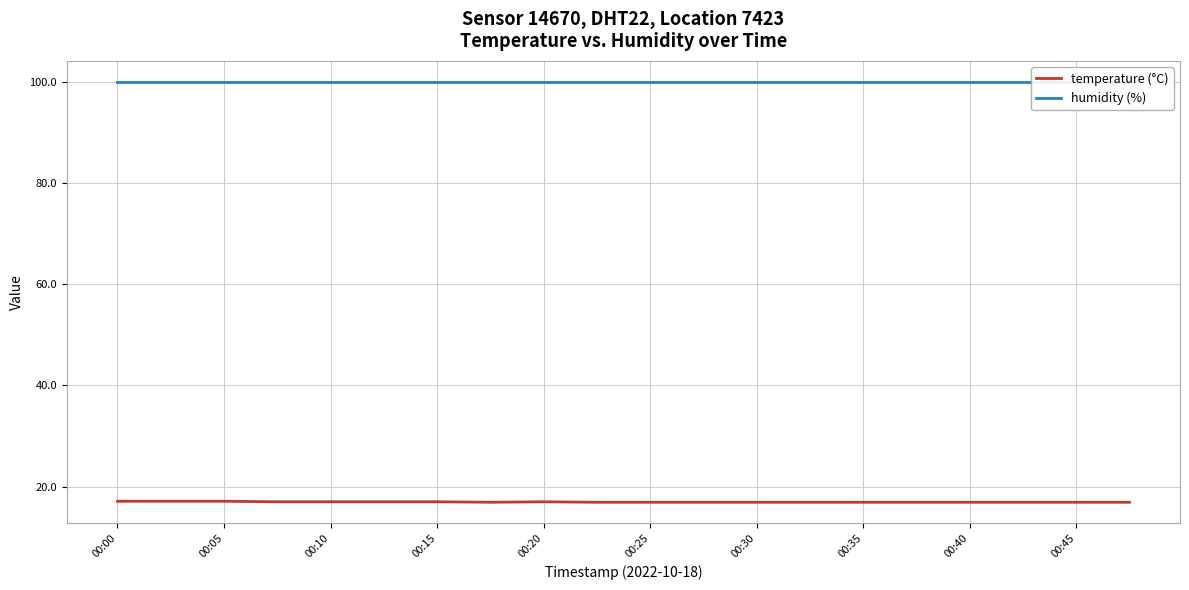

Which label corresponds to the largest value in the chart?

00:00